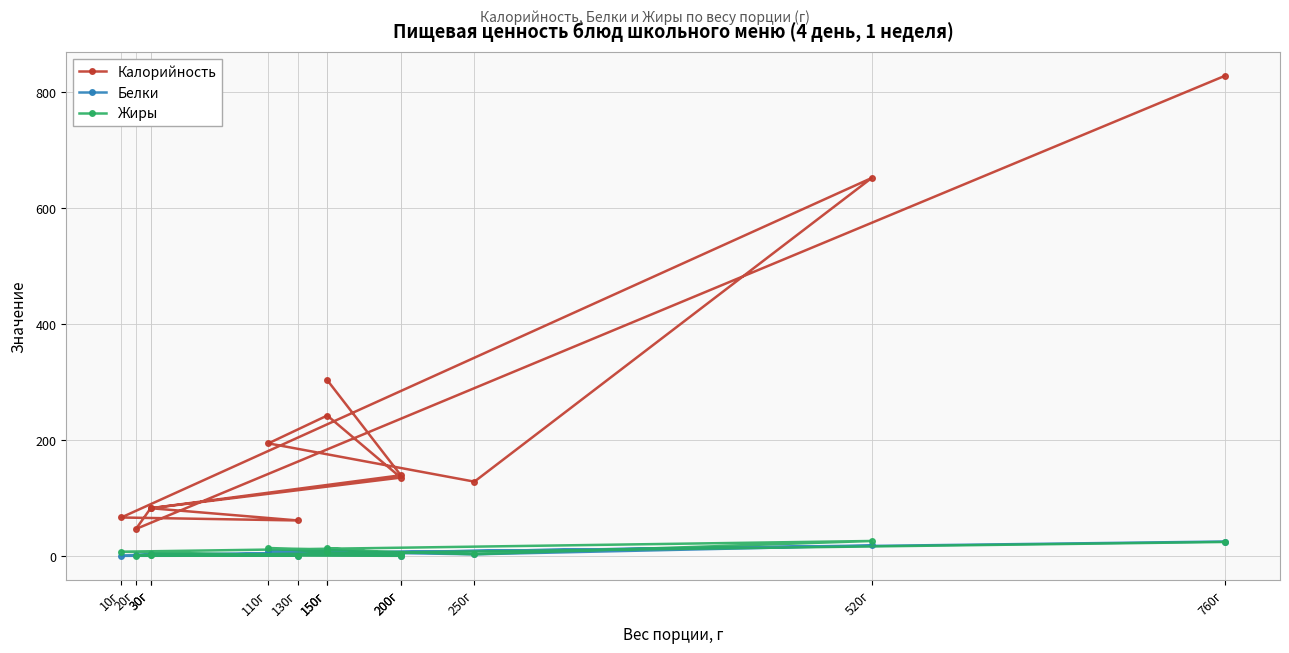

What is the label of the 5th point from the right?

150г